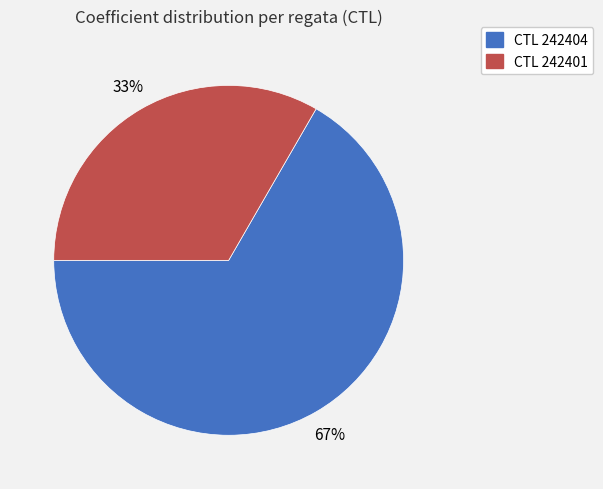

Is there any slice that represents more than half of the pie?

Yes